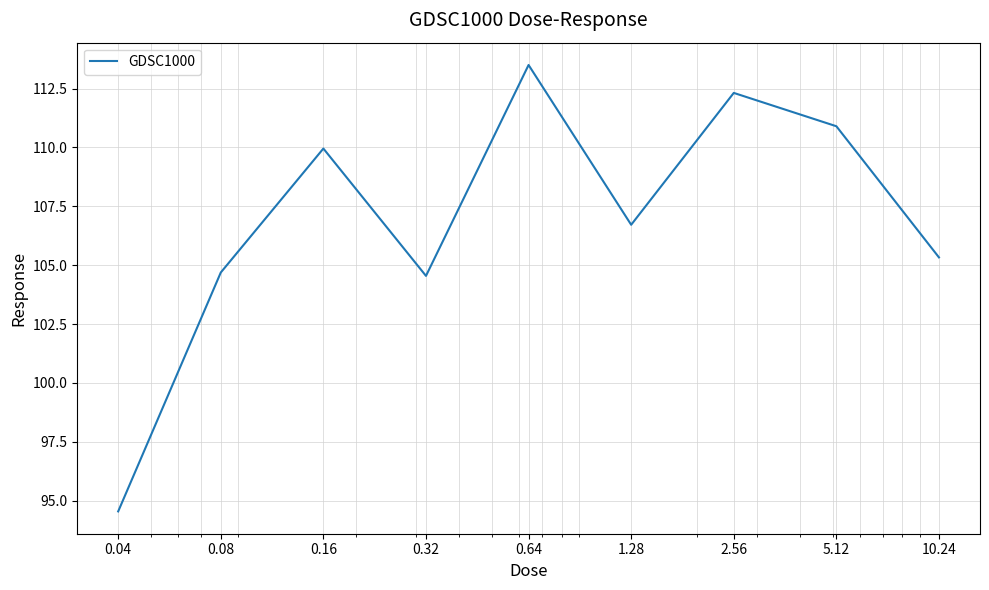

What is the difference between the maximum and minimum values?

19.0